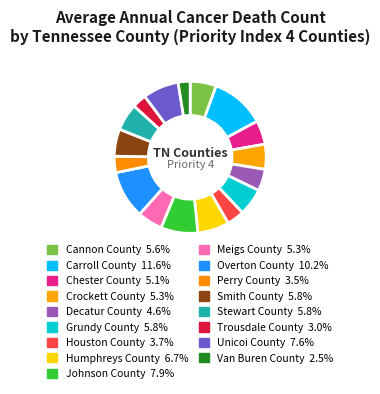

Combined, what portion of the pie is Johnson County and Carroll County?

19.4%